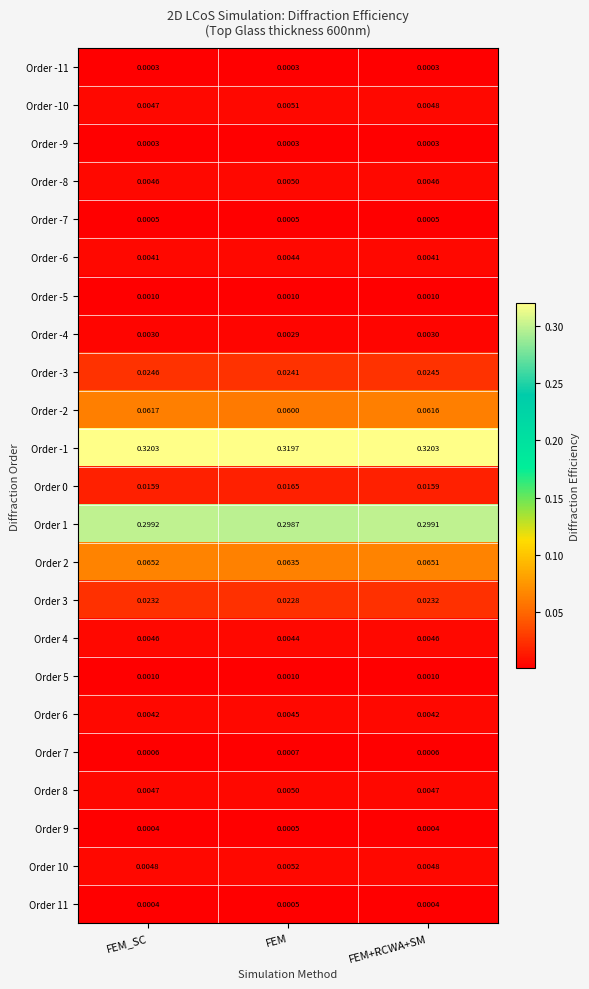

Where is Order -10 nearest to the value 0?

FEM_SC